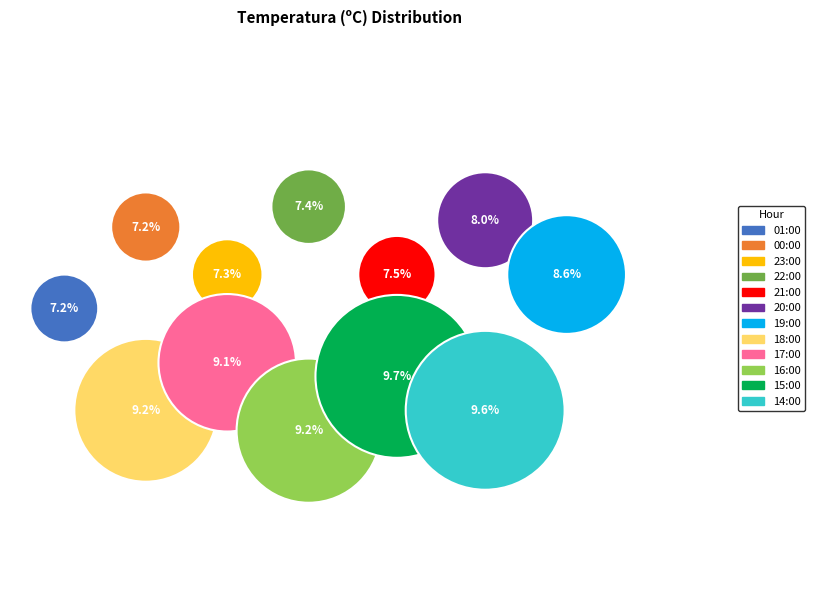

What percentage is the 21:00 slice, to the nearest percent?

7%